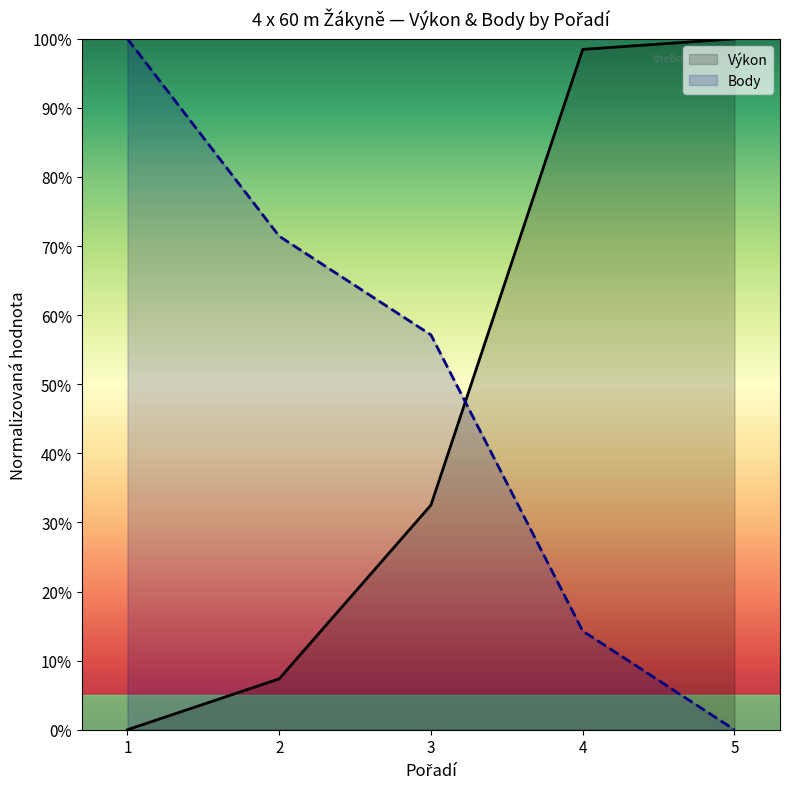

List the series in order of their overall mean, lowest first.

Výkon, Body